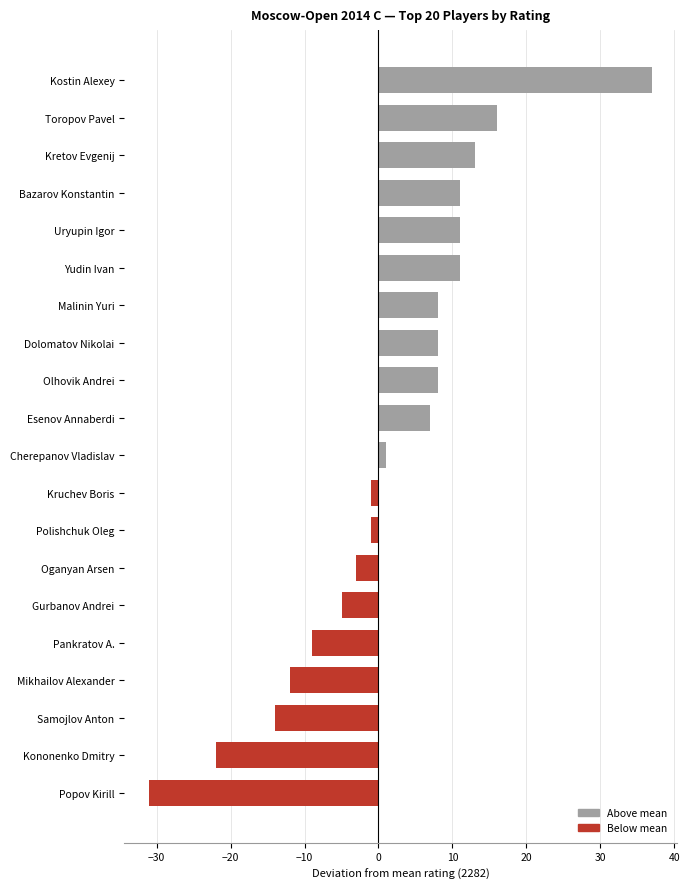

True or false: the data shows 11 at Yudin Ivan.

True